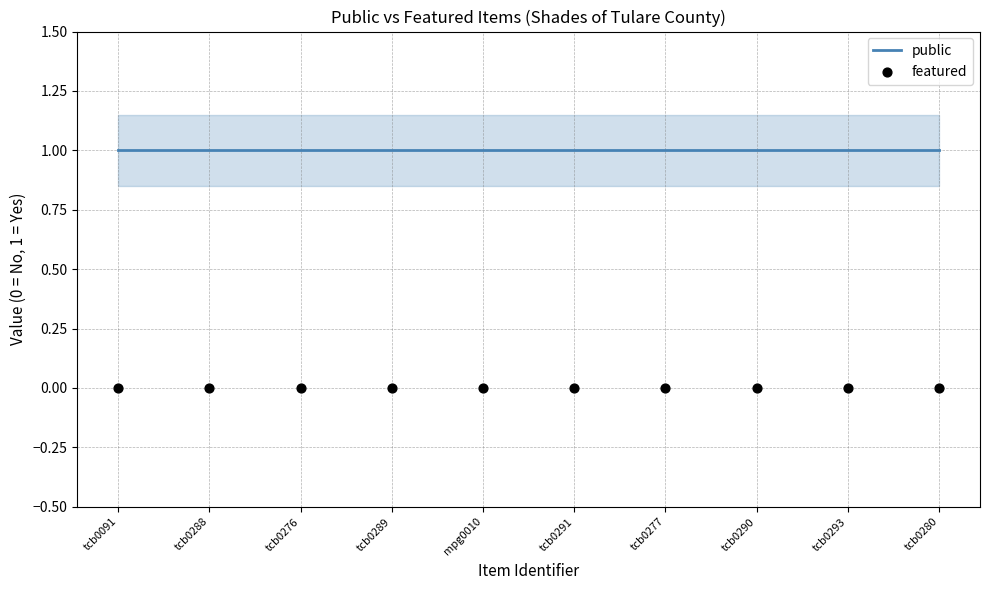

What are all the series names shown in the legend?

public, featured